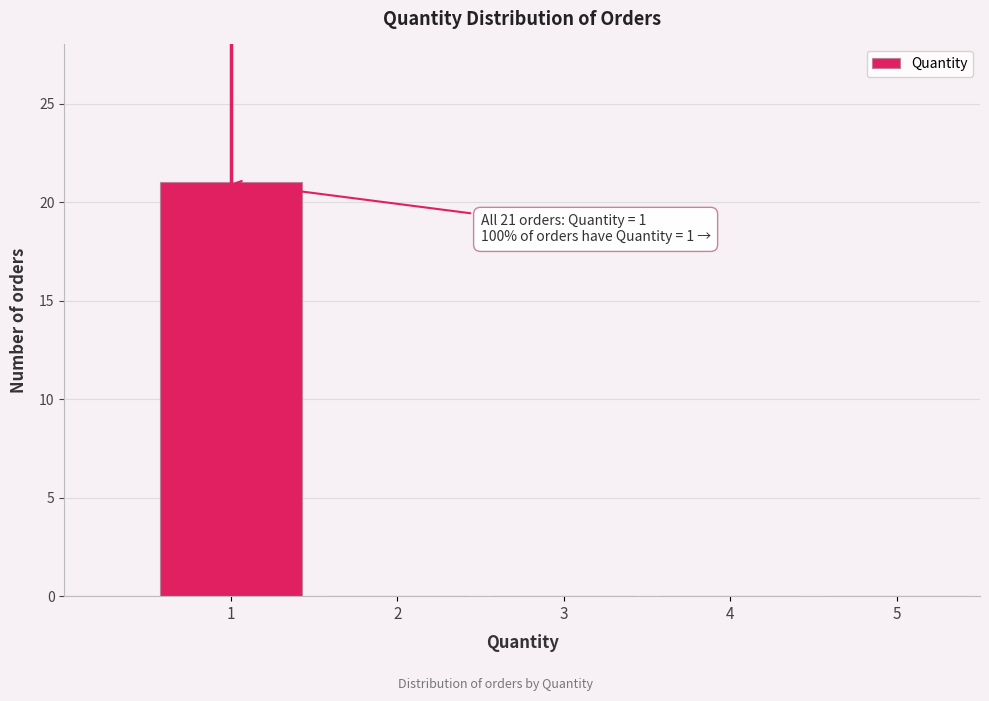

Over which range of the x-axis is the bar tallest?

0.5 to 1.5